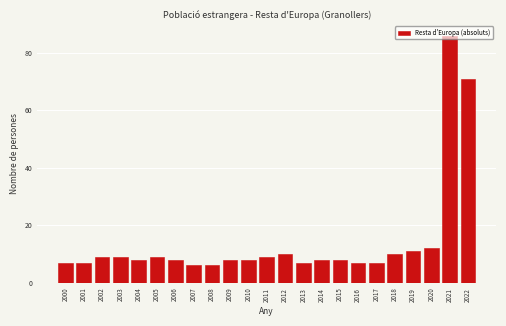

Is it true that the value at 2019 is 11?

True